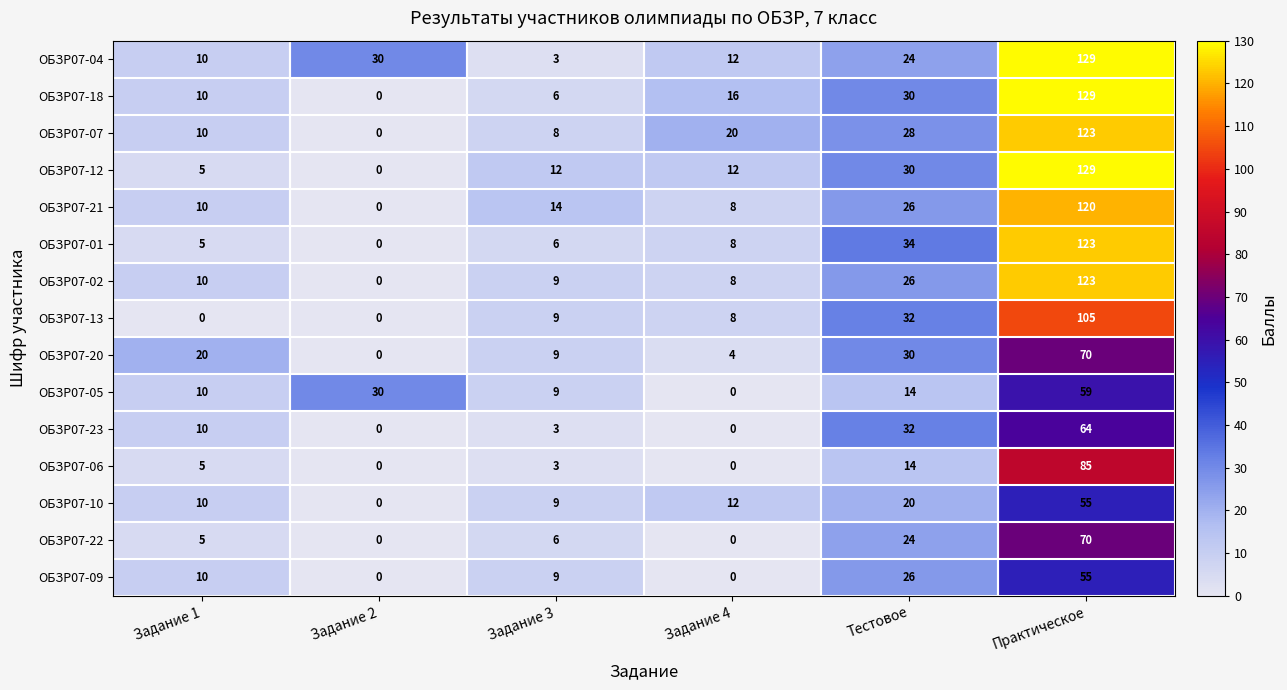

At which label is ОБЗР07-23 closest to 32?

Тестовое